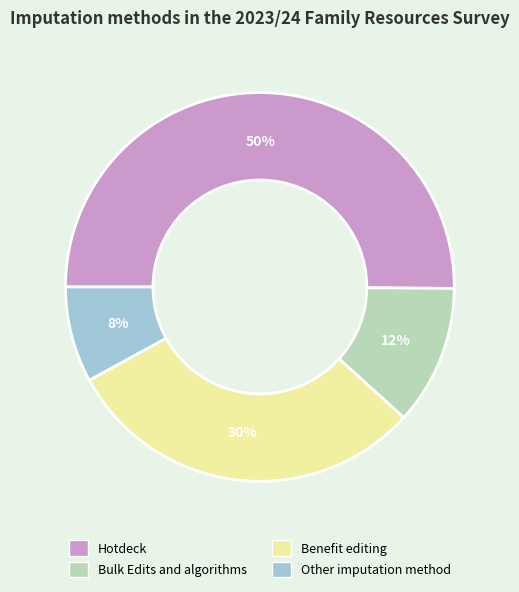

Count the number of slices in the pie.

4